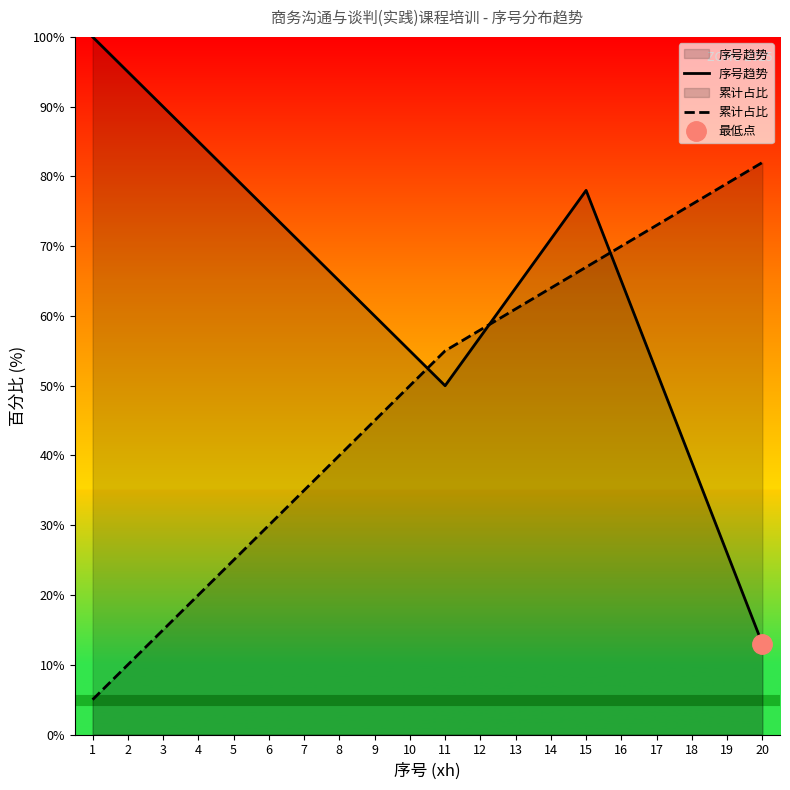

At how many categories does at least one series exceed 39?

20